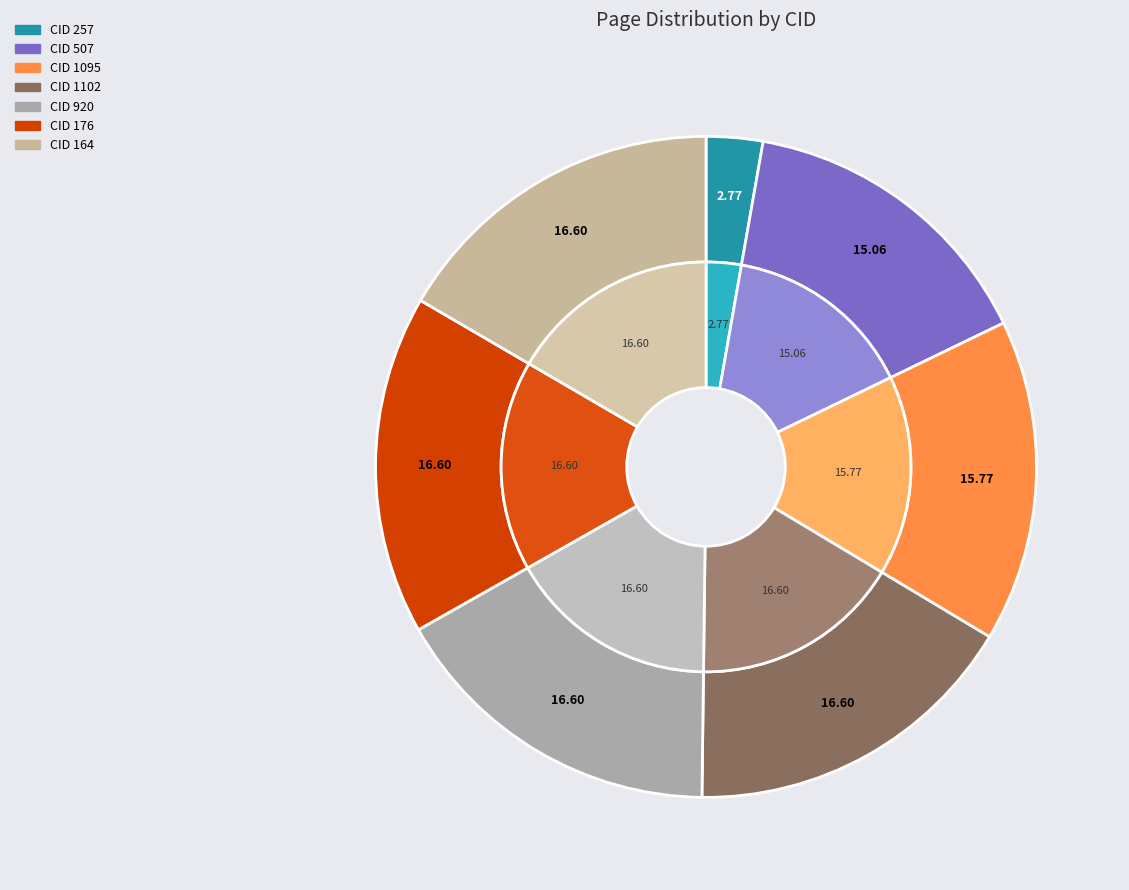

Combined, what portion of the pie is 920 and 1095?

32.4%